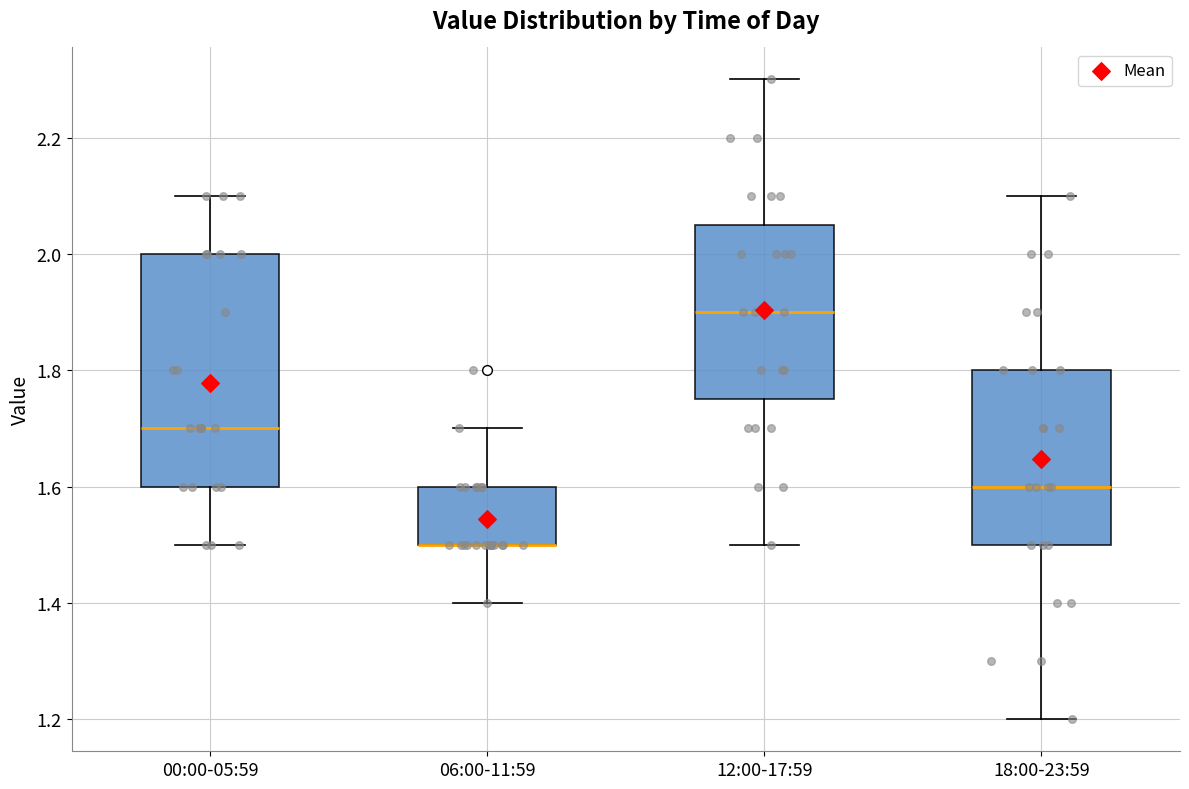

Reading left to right, transcribe this box plot: for each box, give where its median line is, the range the box spans, and where its two whiskers end, as read against the y-axis. The values are not printed on the chart, so give them approximately, as read against the axis.

00:00-05:59: median 1.70, box 1.60 to 2.00, whiskers 1.50 to 2.10
06:00-11:59: median 1.50 (drawn on the box's lower edge), box 1.50 to 1.60, whiskers 1.40 to 1.70
12:00-17:59: median 1.90, box 1.76 to 2.06, whiskers 1.50 to 2.30
18:00-23:59: median 1.60, box 1.50 to 1.80, whiskers 1.20 to 2.10